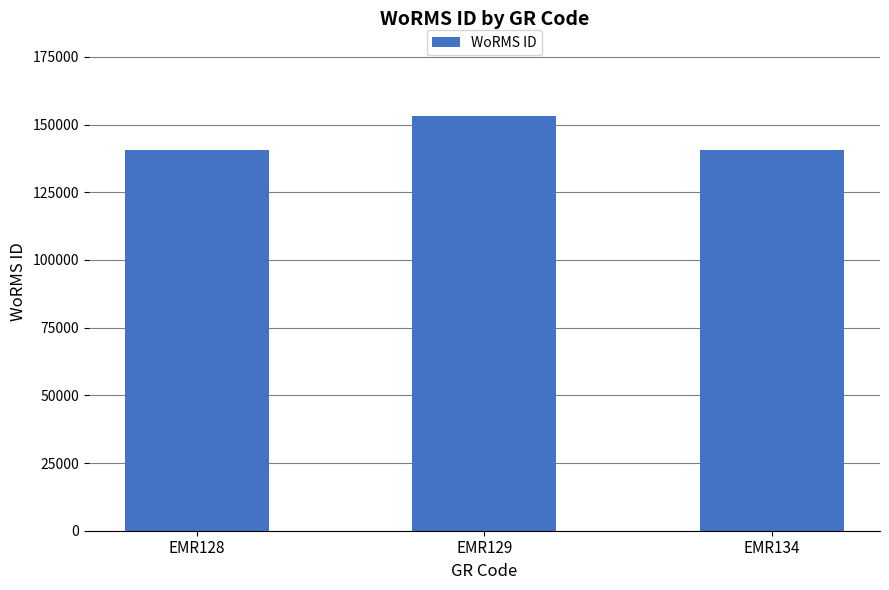

The value at EMR128 is 84869. True or false?

False